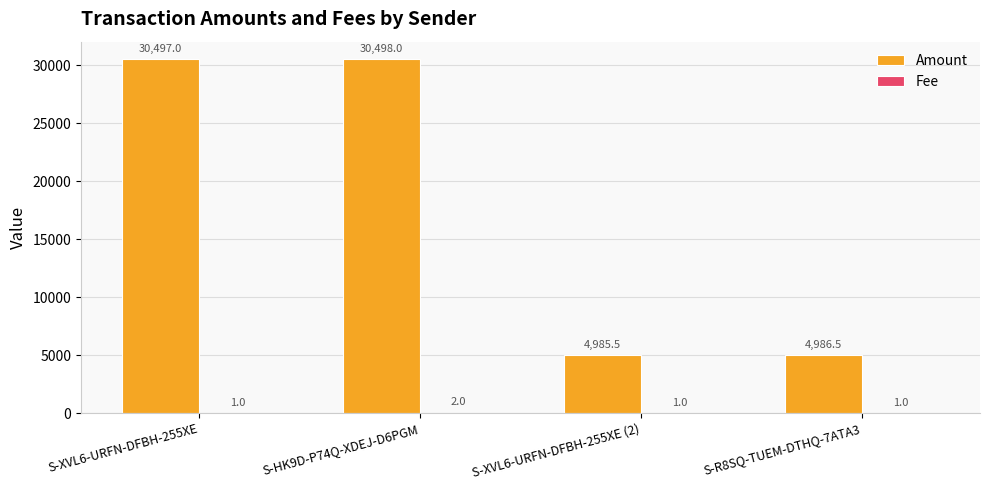

What is the average value of the Amount series?

17741.8